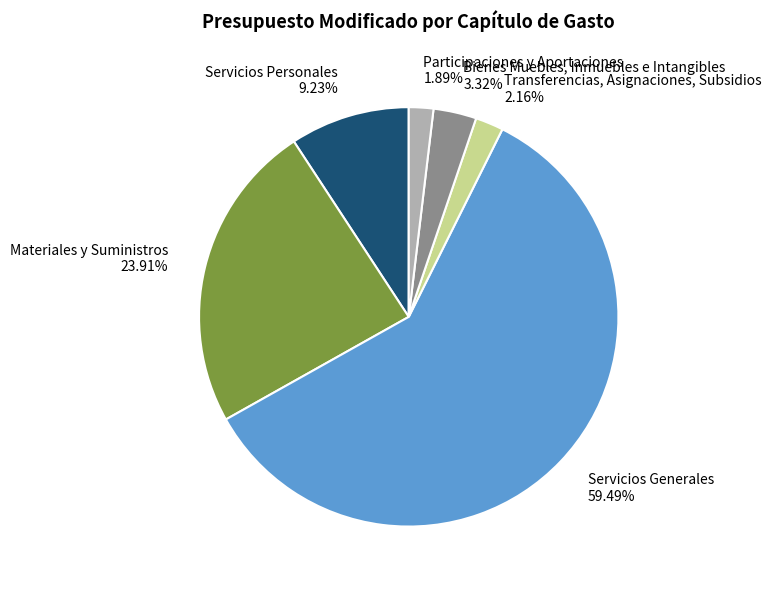

To the nearest percent, what portion does Servicios Personales represent?

9%